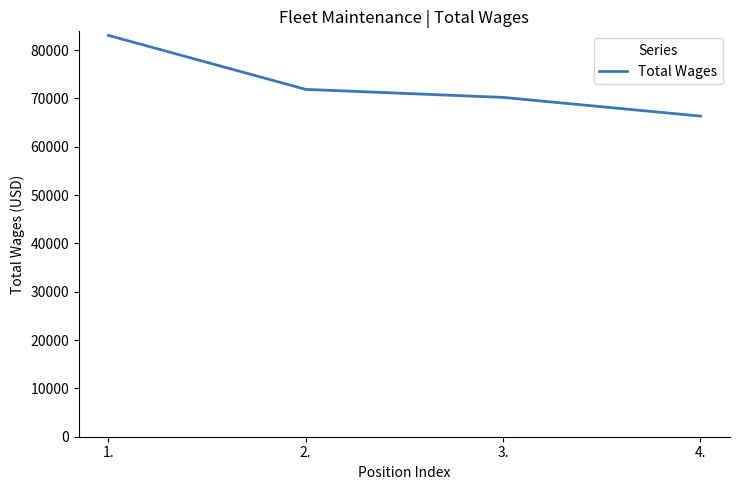

What is the change in value from 3. to 4.?

-3866